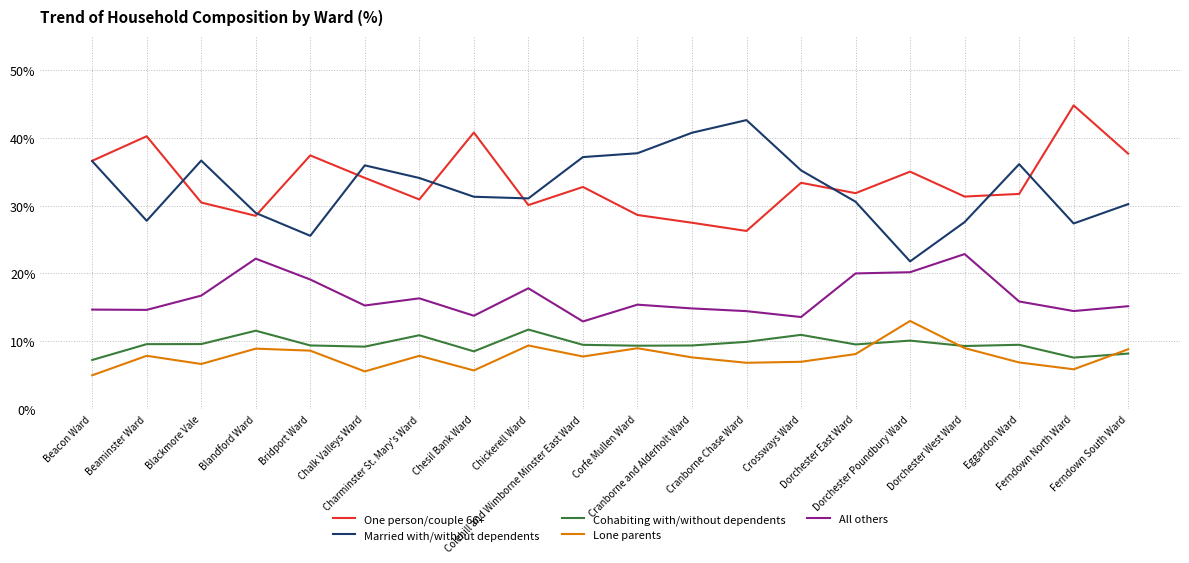

What is the lowest value of the One person/couple 66+ series?

26.3